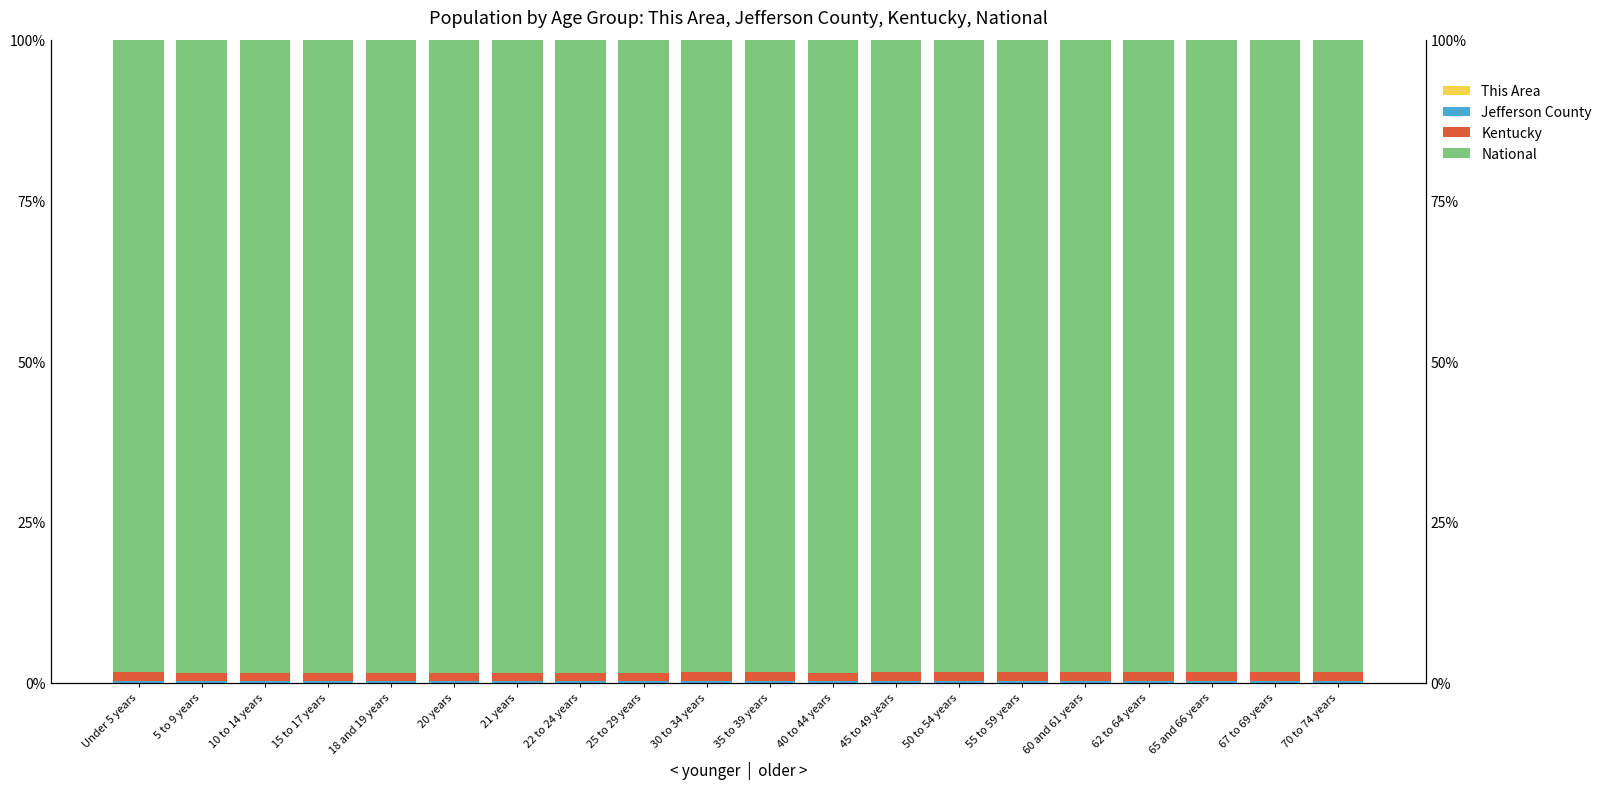

Reading left to right, list all the values displayed in this chart.

This Area: 0.0	0.0	0.0	0.0	0.0	0.0	0.0	0.0	0.0	0.0	0.0	0.0	0.0	0.0	0.0	0.0	0.0	0.0	0.0	0.0
Jefferson County: 0.2	0.2	0.2	0.2	0.2	0.2	0.2	0.2	0.3	0.2	0.2	0.2	0.2	0.2	0.2	0.2	0.2	0.2	0.2	0.2
Kentucky: 1.4	1.4	1.4	1.3	1.3	1.3	1.3	1.3	1.3	1.4	1.4	1.4	1.4	1.4	1.4	1.5	1.5	1.5	1.5	1.5
National: 98.4	98.4	98.4	98.5	98.5	98.5	98.5	98.4	98.4	98.4	98.4	98.4	98.4	98.3	98.3	98.3	98.3	98.3	98.3	98.3